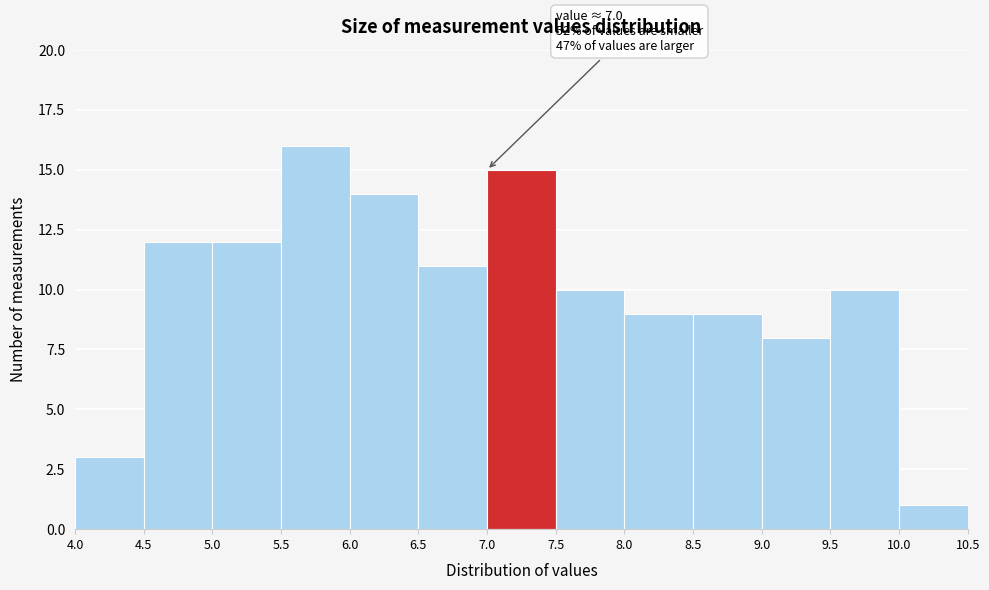

Which range on the x-axis has the tallest bar?

5.5 to 6.0